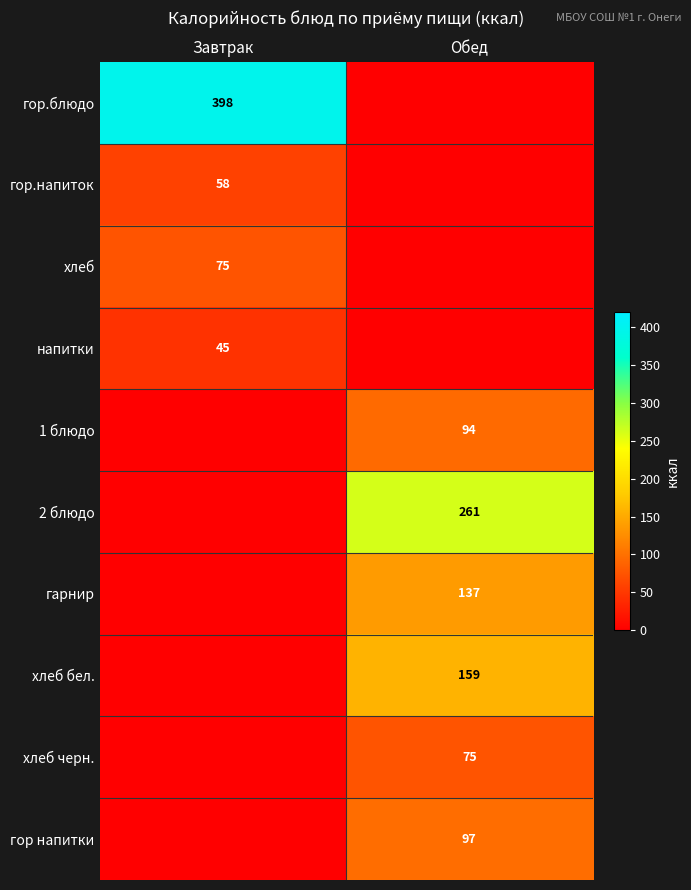

Is it true that 1 блюдо equals 63 at Обед?

False